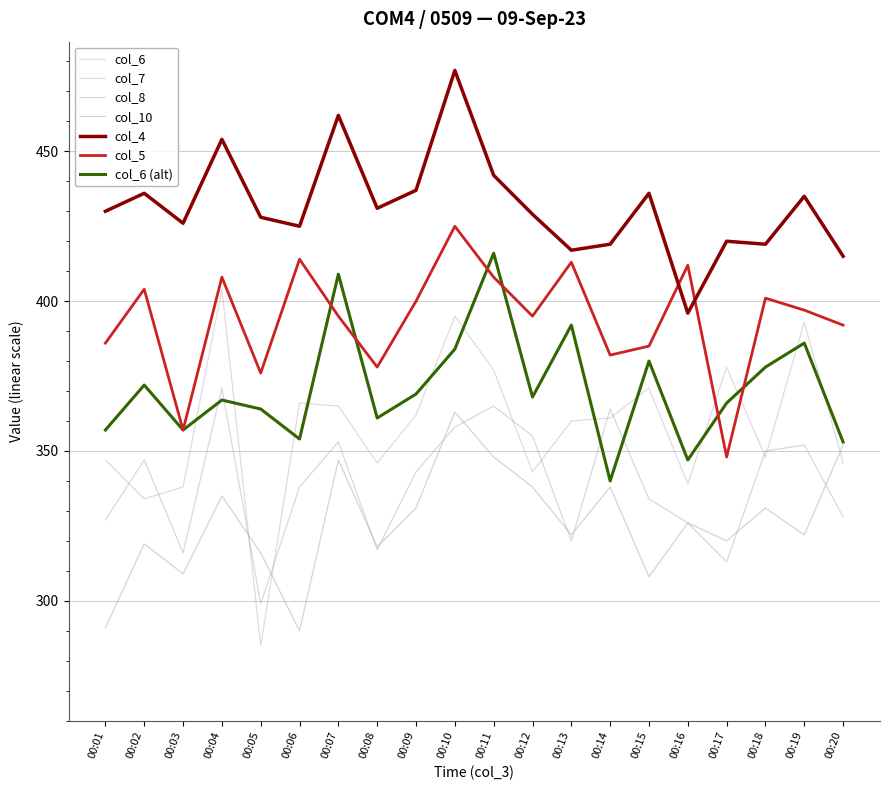

At which label does col_5 first exceed 397?

00:02